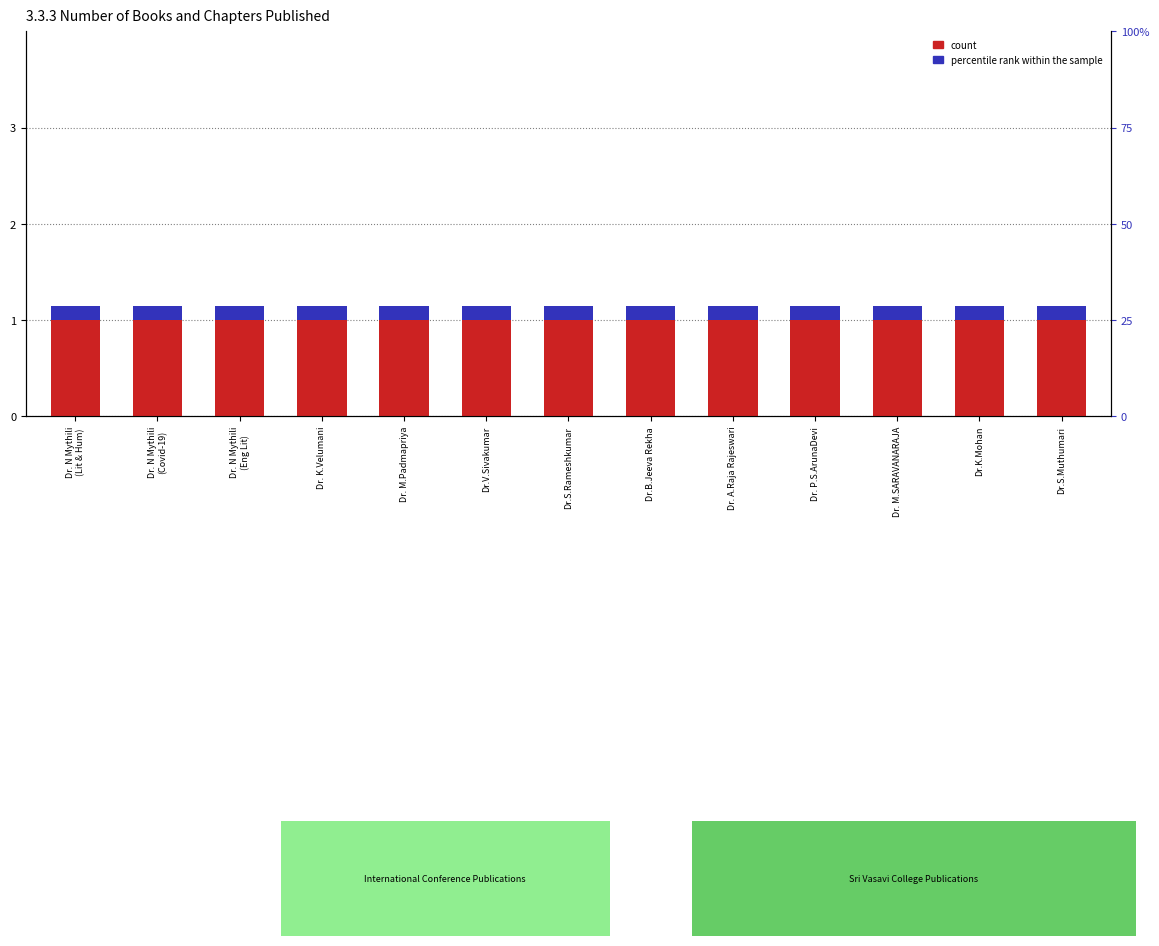

What is the value of the count bar at the 8th from the left?

1.0